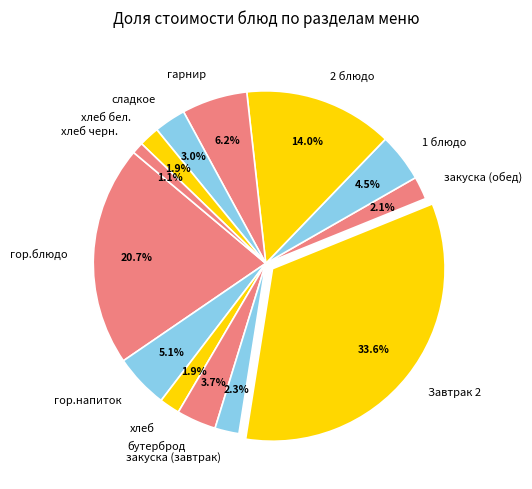

How much of the chart is everything except хлеб черн.?

98.9%